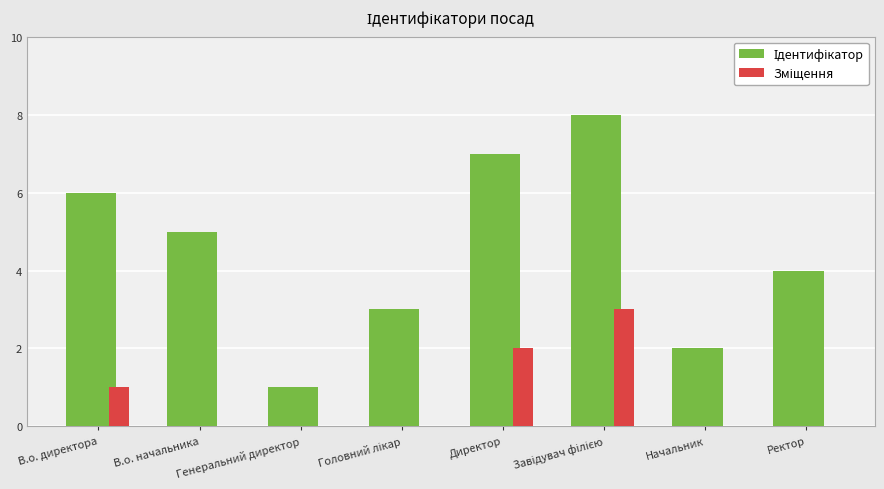

What is the maximum value shown in the chart?

8